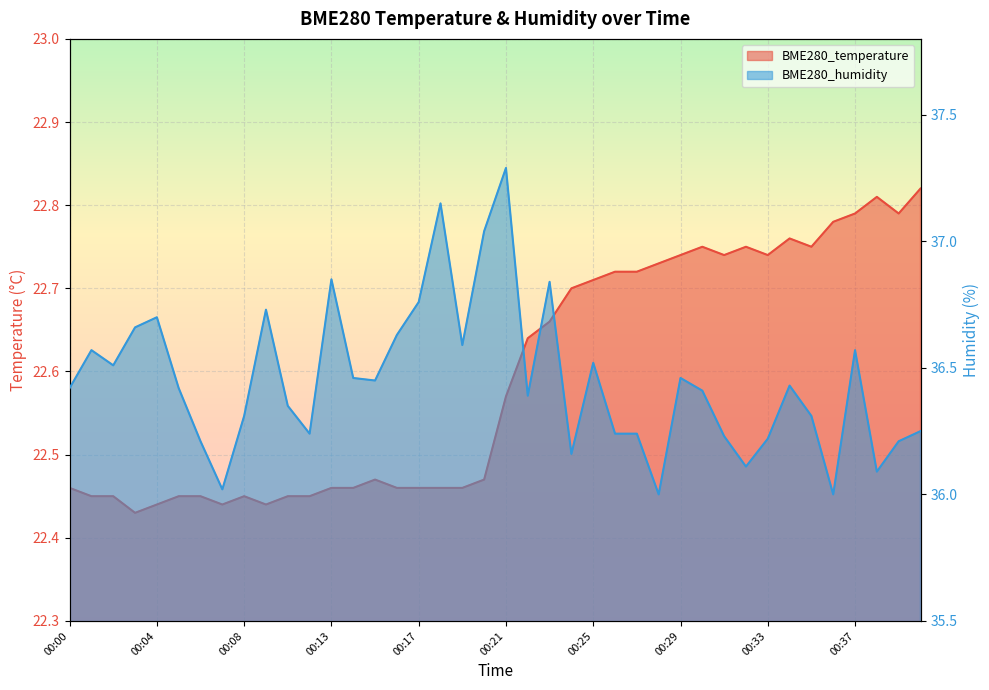

At 00:06, list the series in order from smallest to largest.

BME280_temperature, BME280_humidity